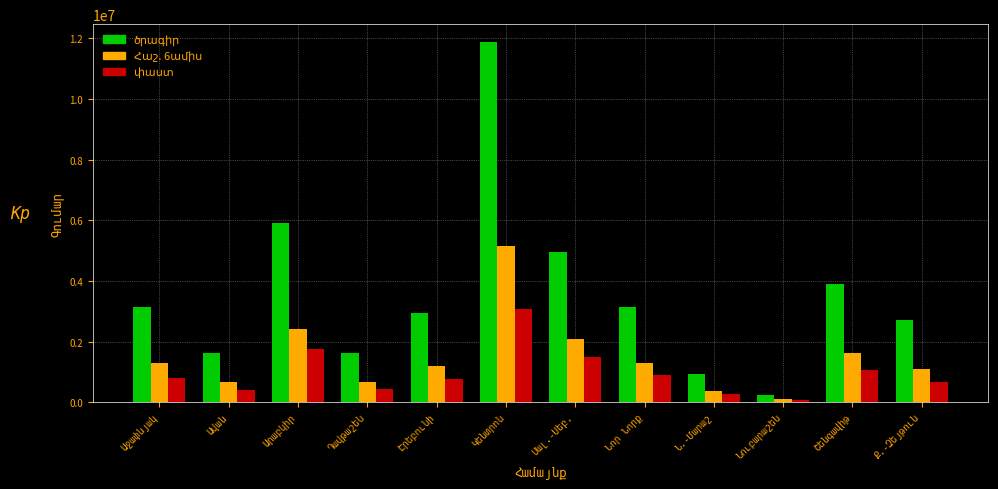

What is the maximum value shown in the chart?

11879022.9